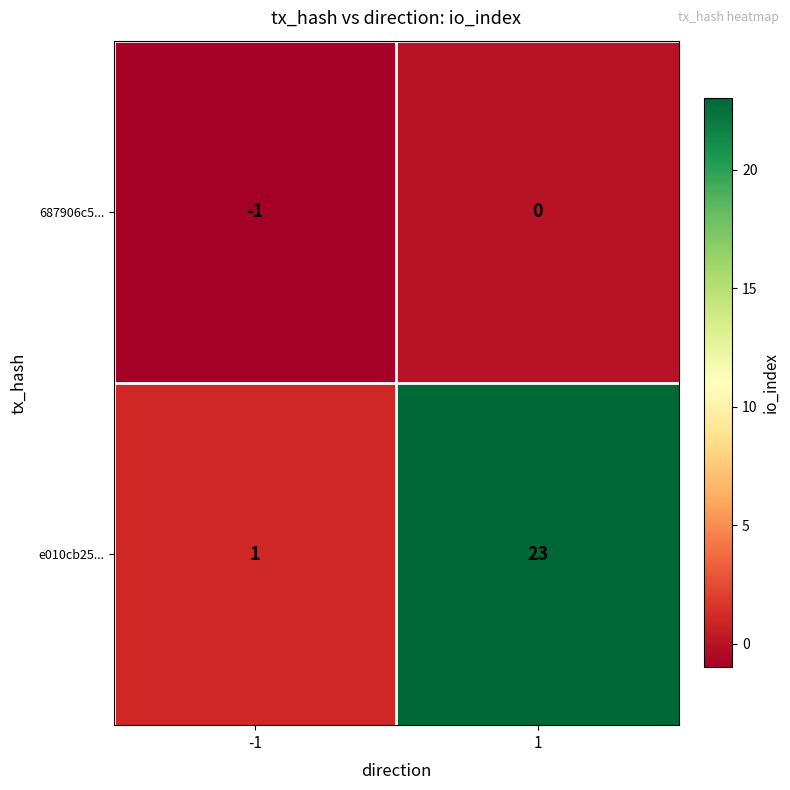

List the series in order of their peak value, highest first.

e010cb25..., 687906c5...